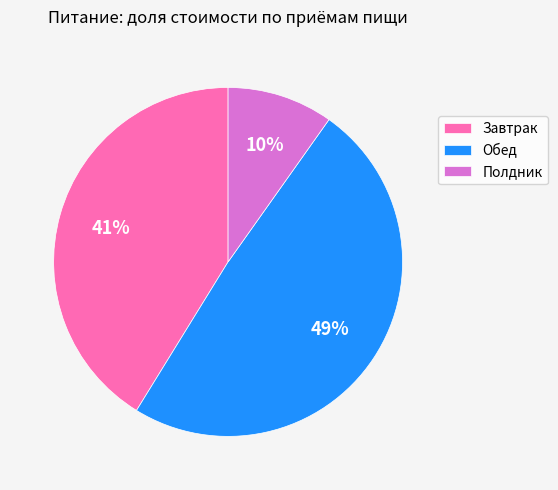

Which slice is the largest?

Обед